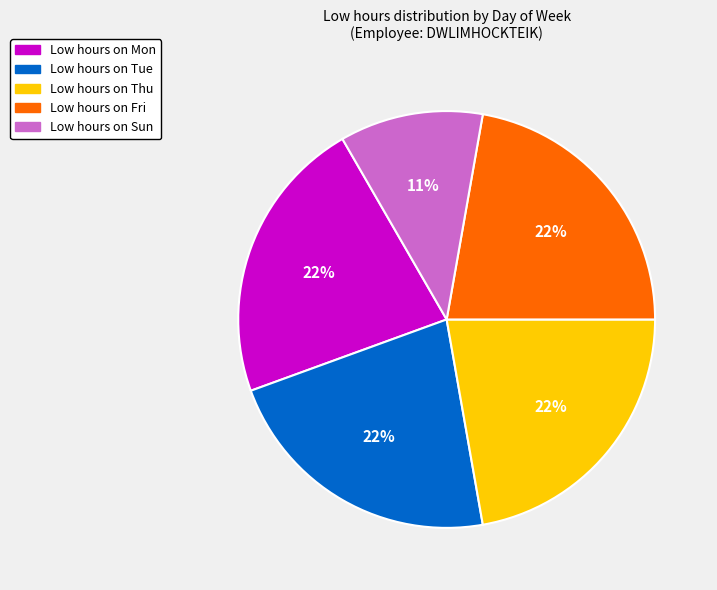

To the nearest percent, what is the average slice percentage?

20%